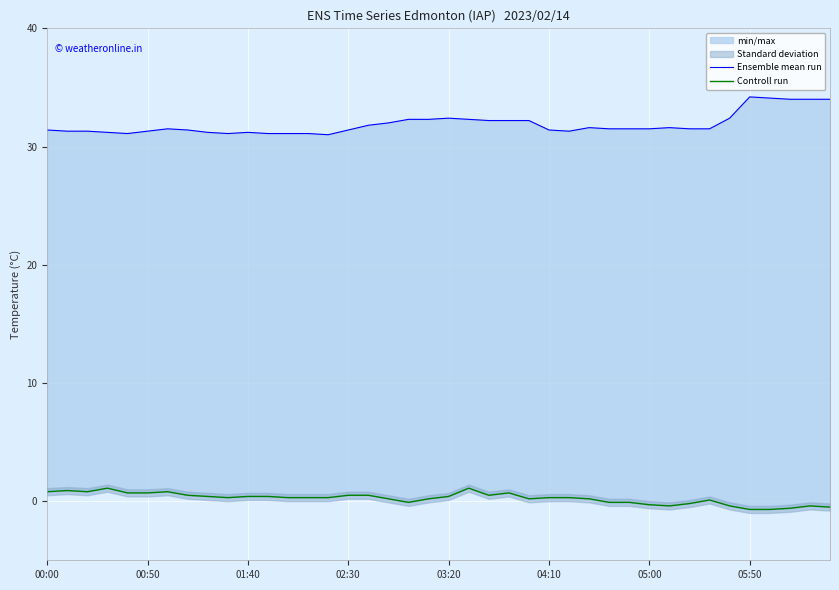

True or false: Ensemble mean run and Controll run intersect in this chart.

False